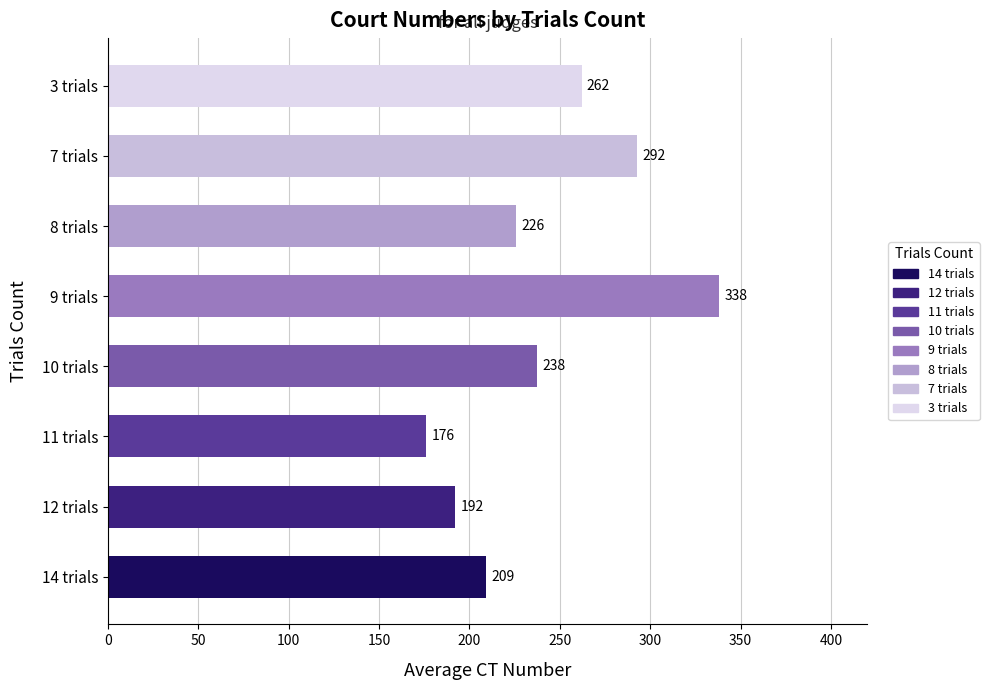

Are the bars grouped side by side (vs. stacked)?

No